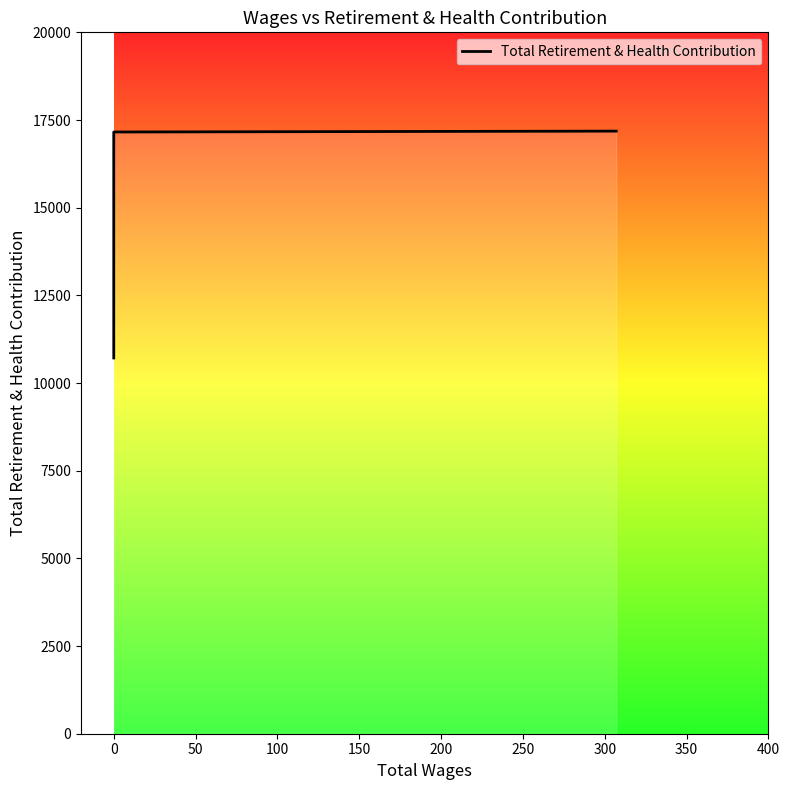

How many data points are less than 17158?

2